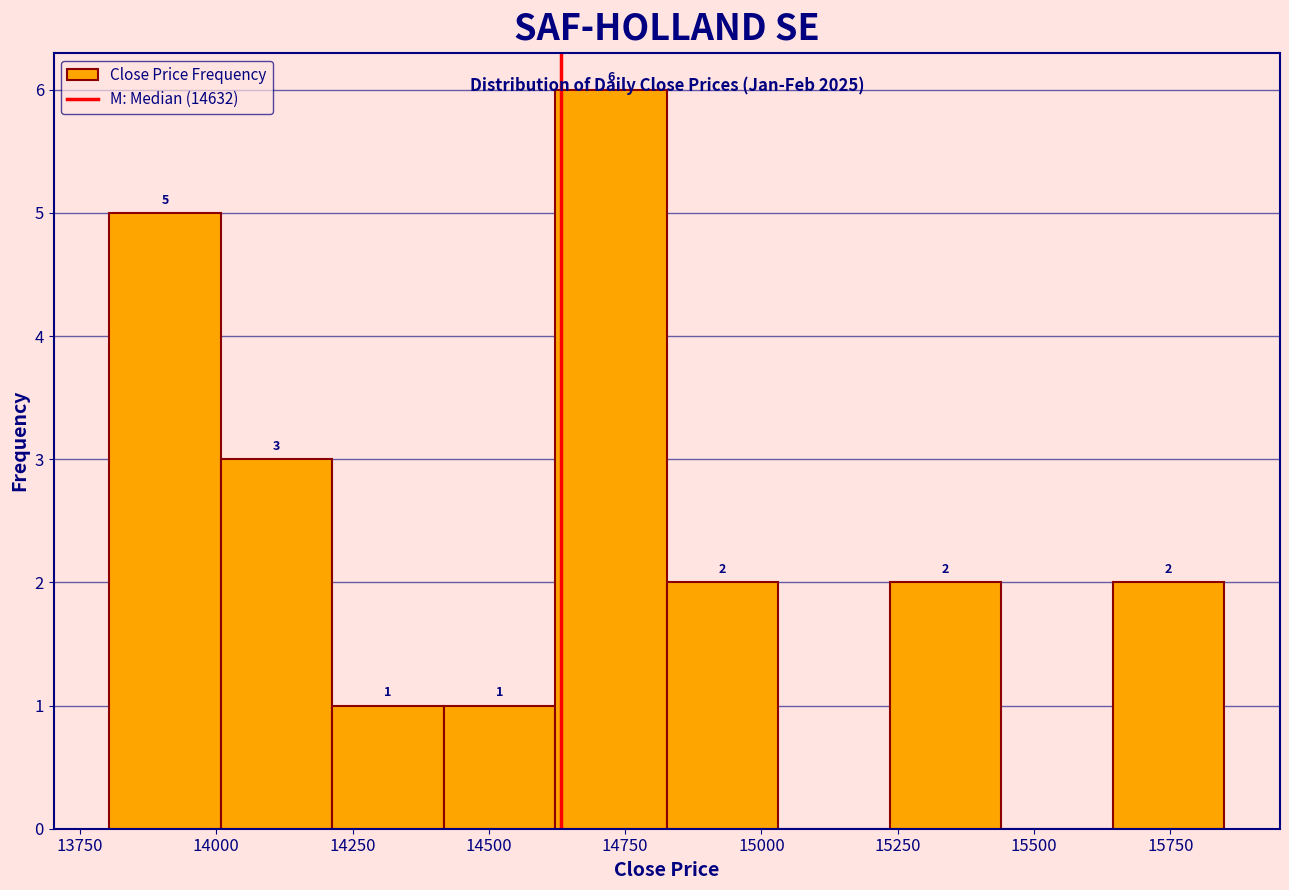

Which range on the x-axis has the tallest bar?

14600 to 14850